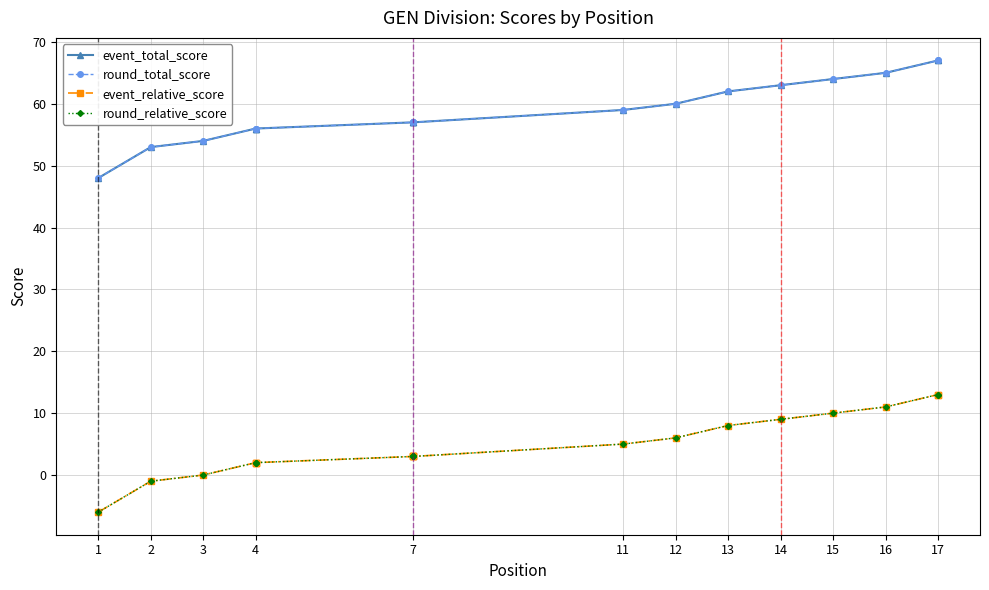

True or false: event_total_score and round_total_score cross at least once.

False